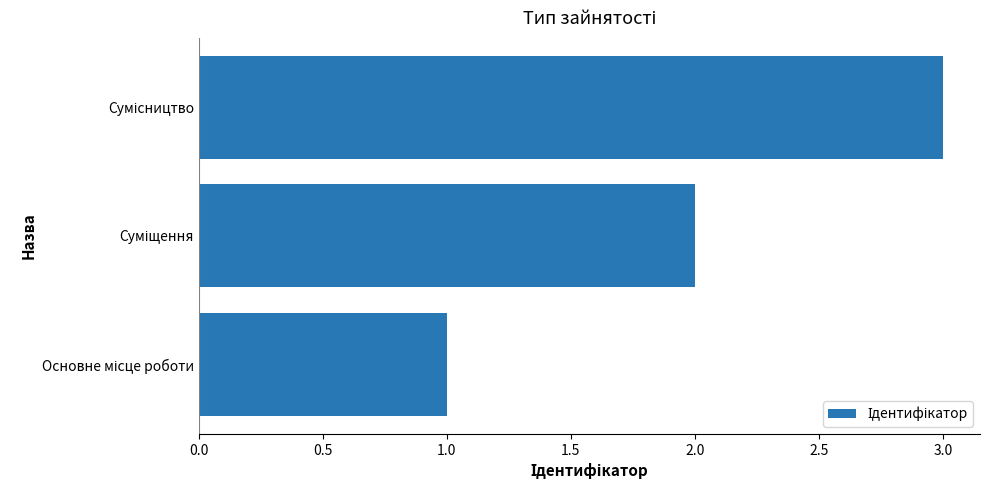

What is the maximum value shown in the chart?

3